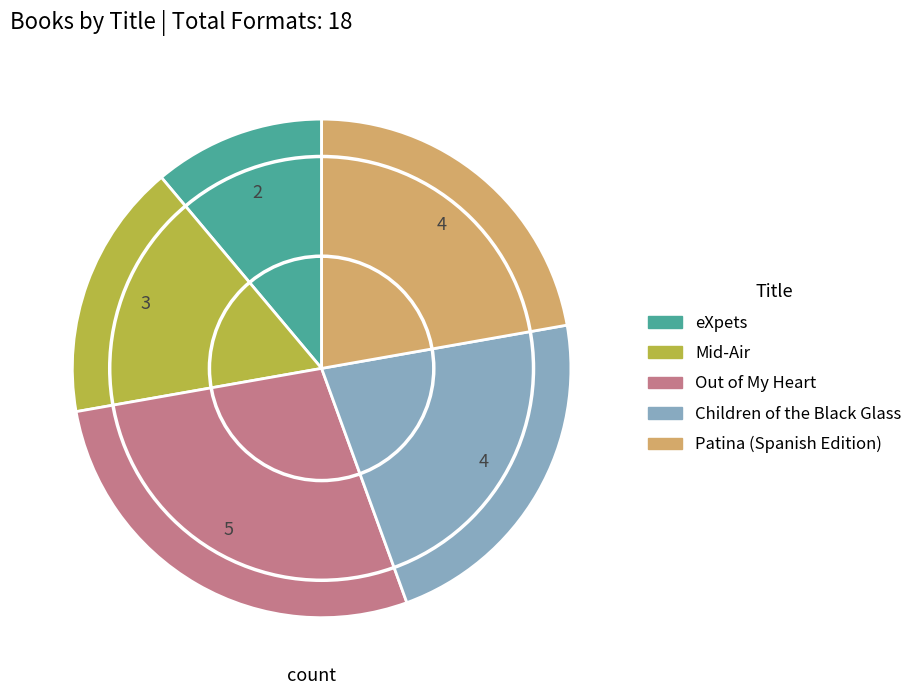

How many segments does this pie chart have?

5